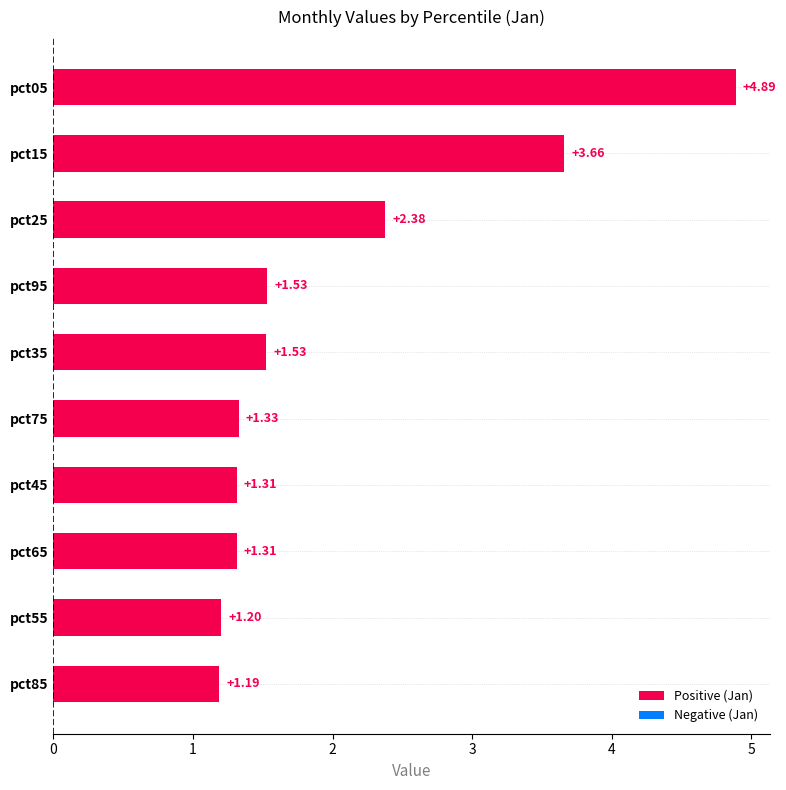

Is it true that May equals 0.7 at pct45?

False